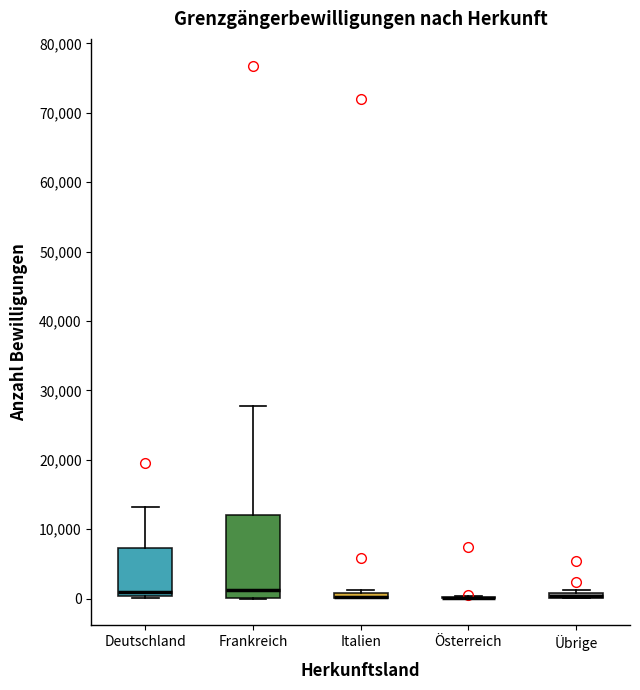

Comparing the boxes themselves (not the whiskers), which one is the tallest?

Frankreich